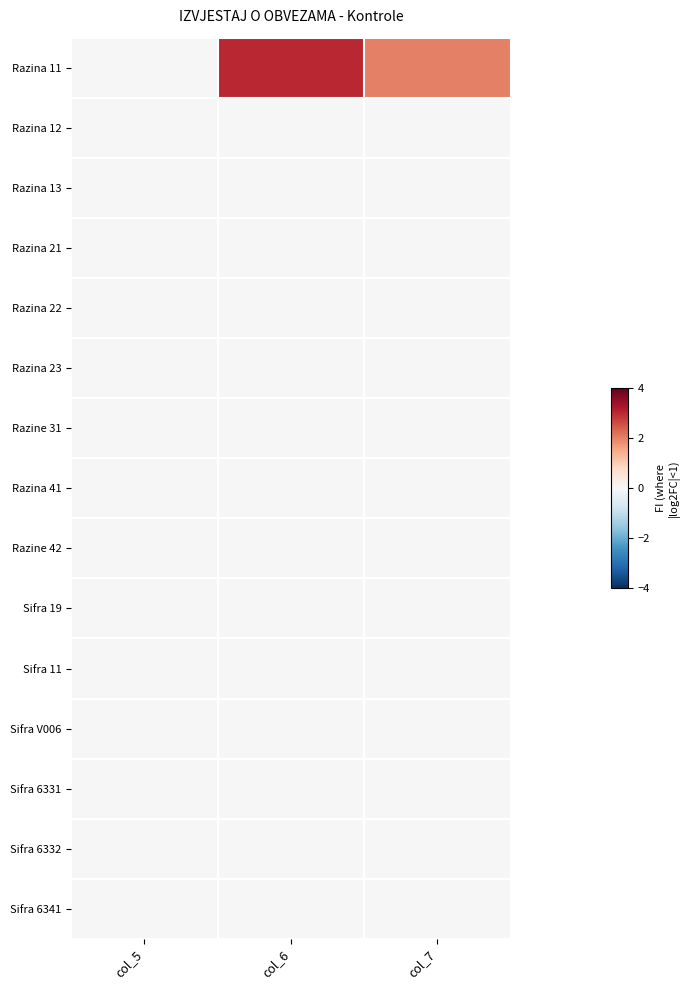

Which series changed the most between col_5 and col_6?

Razina 11